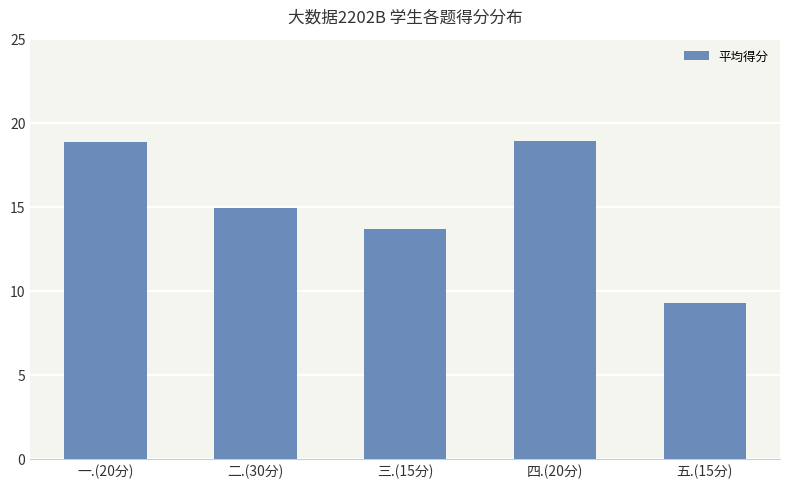

Is it true that the value at 三.(15分) is 24.0?

False